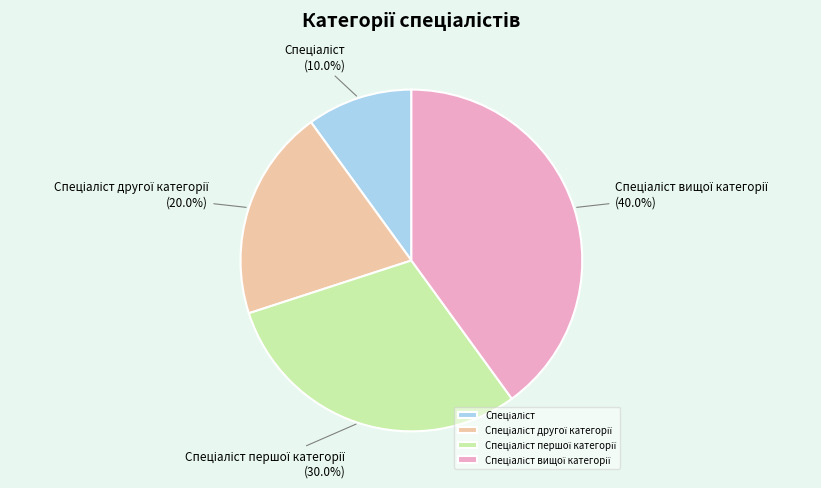

Is there a majority slice in this chart?

No